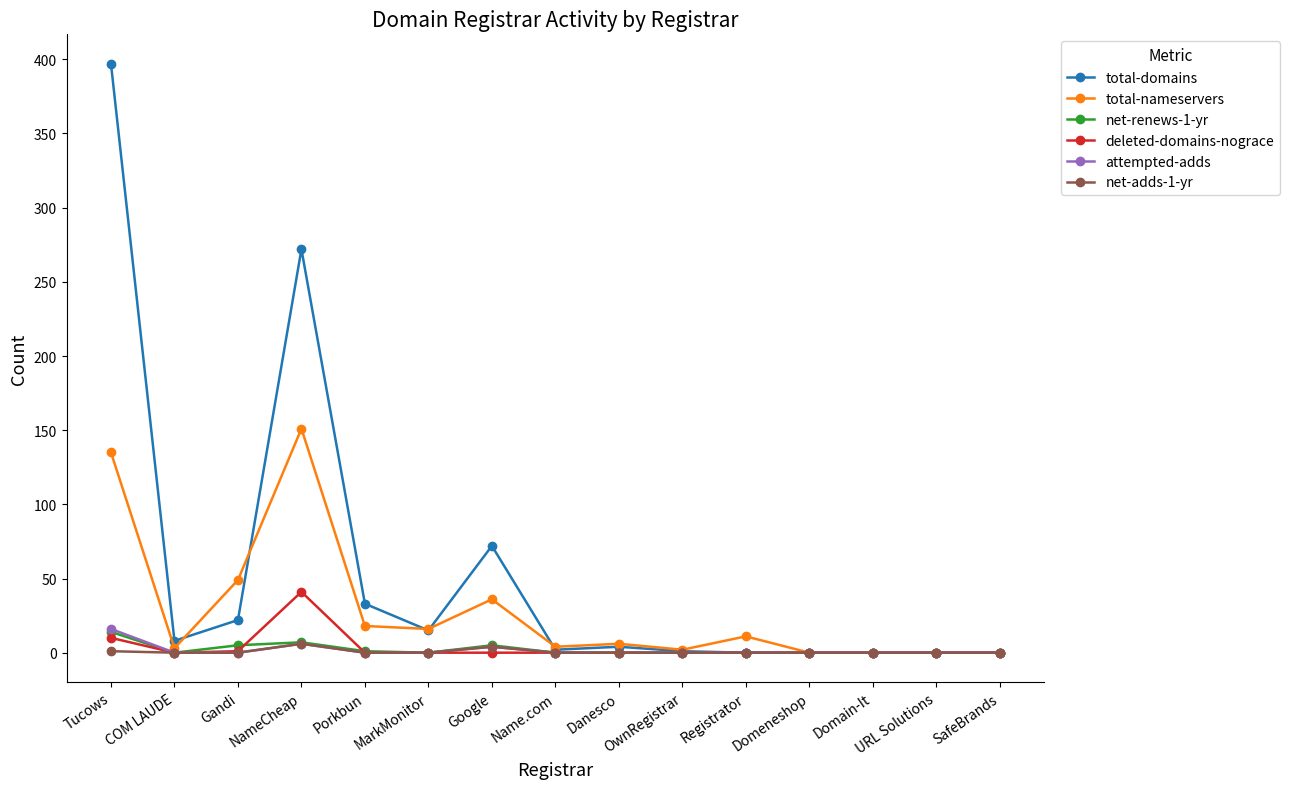

Which series has the largest range (max minus min)?

total-domains